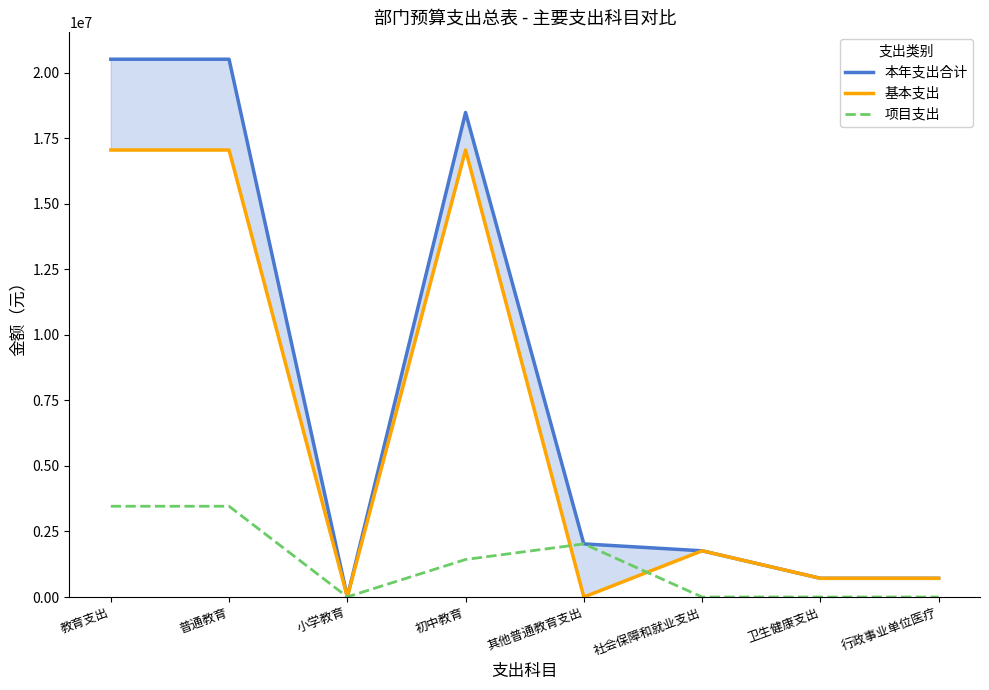

Is the value of 基本支出 at 教育支出 greater than the value of 本年支出合计 at 社会保障和就业支出?

Yes